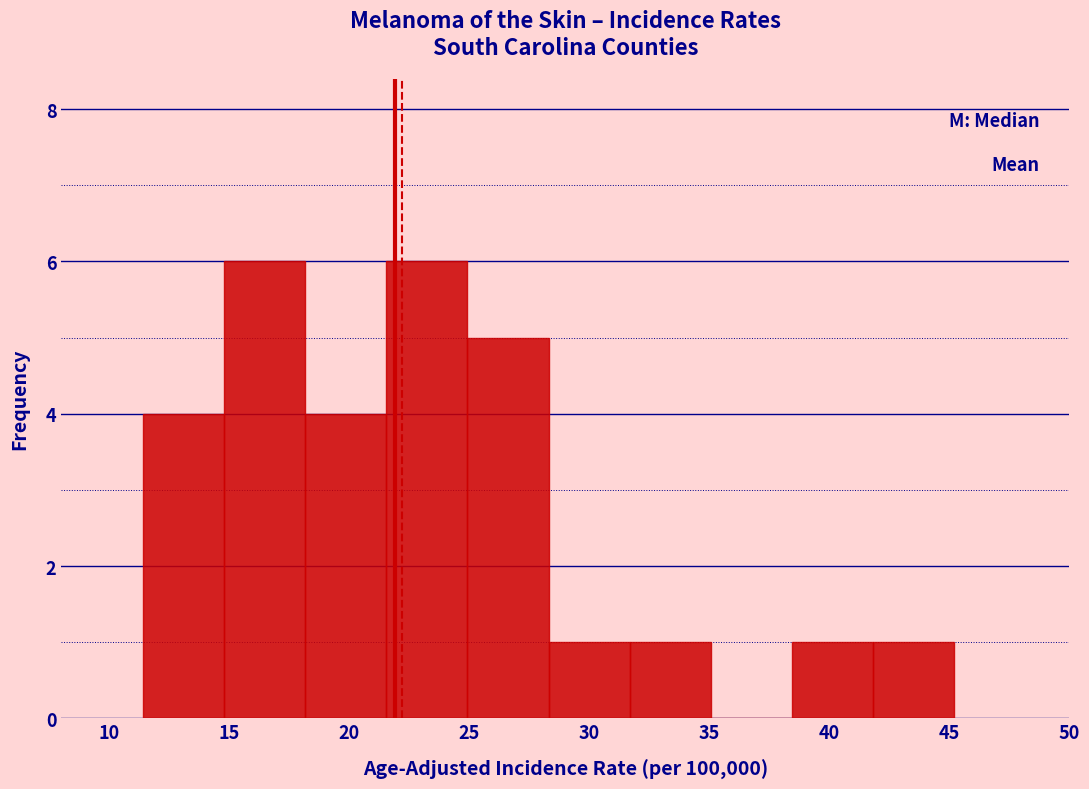

Reading left to right, list every bar in this chart as the range it spans on the x-axis followed by its height. Neither the bar edges nor the heights are printed on the chart, so give them approximately, as read against the axes.

11.5 to 15.0: 4
15.0 to 18.0: 6
18.0 to 21.5: 4
21.5 to 25.0: 6
25.0 to 28.5: 5
28.5 to 31.5: 1
31.5 to 35.0: 1
35.0 to 38.5: 0
38.5 to 42.0: 1
42.0 to 45.0: 1